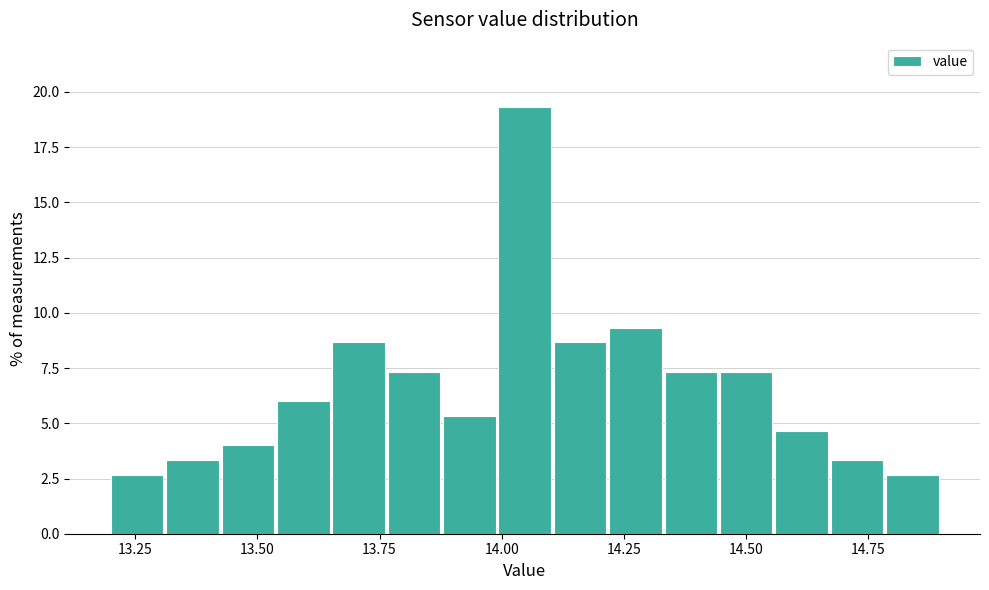

Read against the x-axis, roughly where is the centre of the tallest bar?

14.05